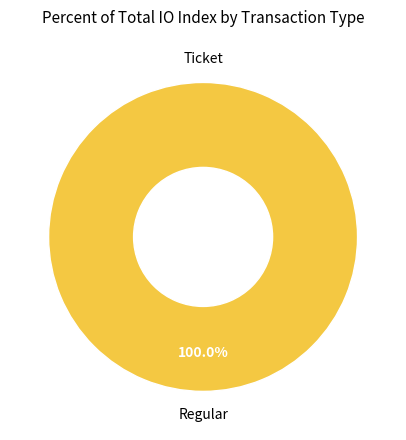

To the nearest percent, what is the difference between the largest and smallest slice percentages?

100%